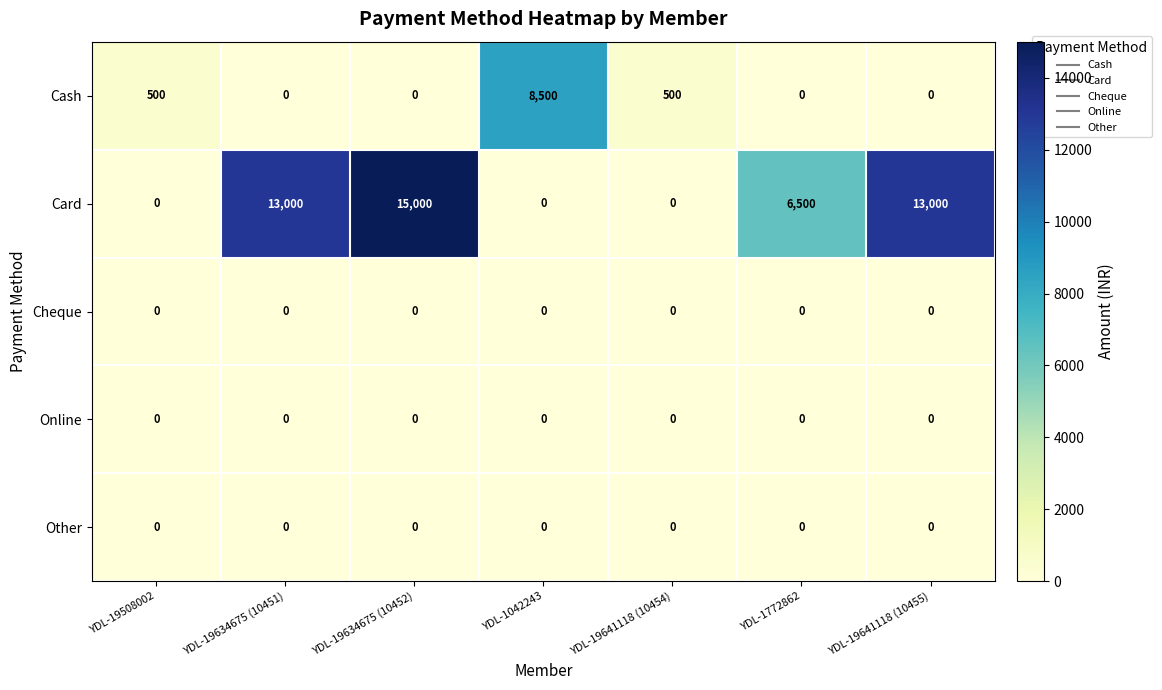

What is the average value of the Card series?

6786